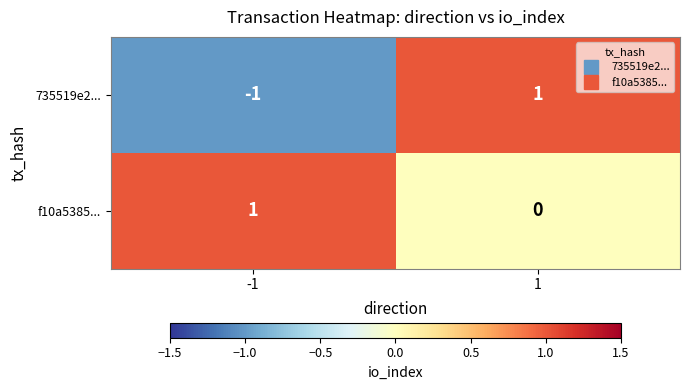

Reading left to right, what are all the values shown in this chart?

735519e2...: -1=-1	1=1
f10a5385...: -1=1	1=0